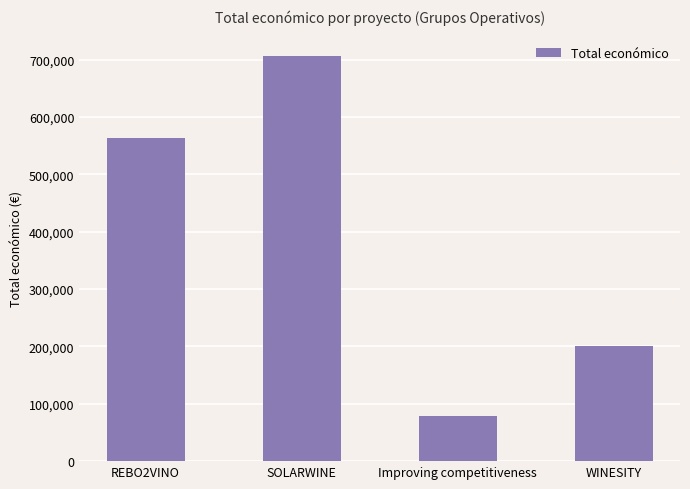

How many series are shown in this chart?

1